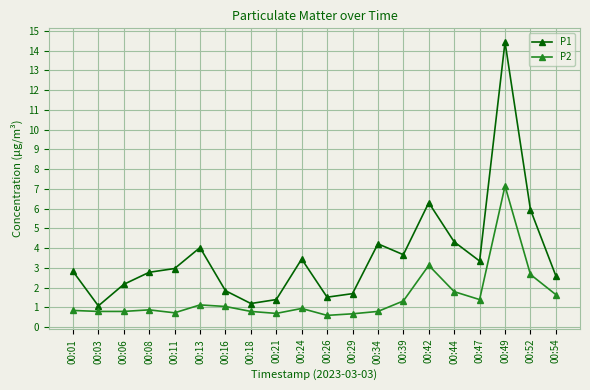

In P1, how many points are higher than both neighbors (excluding endpoints)?

5